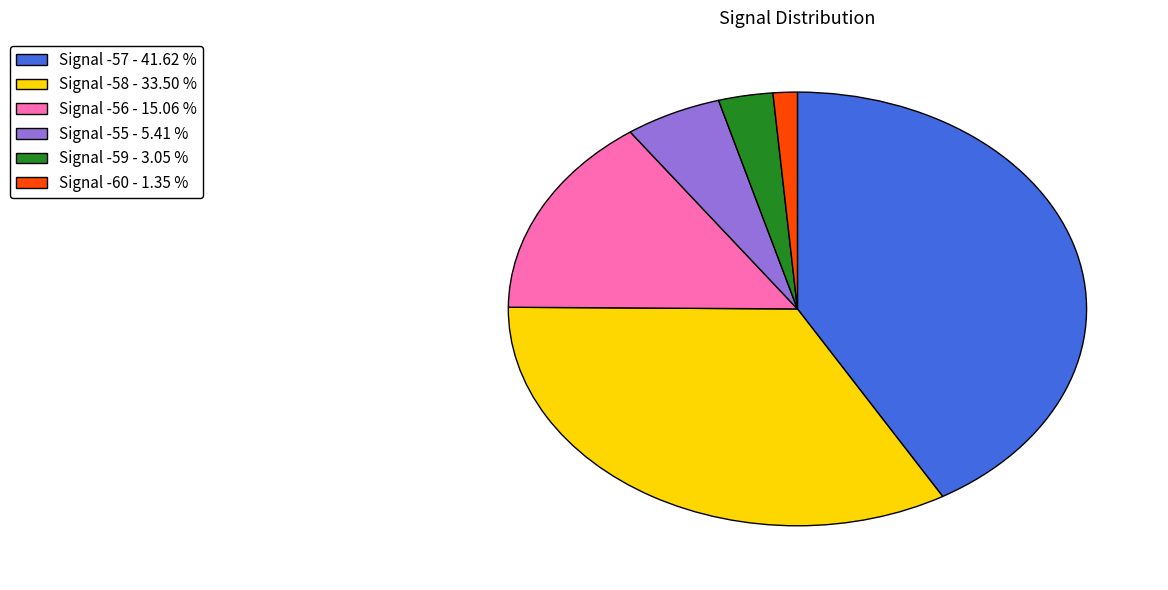

Rank the categories by value from lowest to highest.

Signal -60 - 1.35 %, Signal -59 - 3.05 %, Signal -55 - 5.41 %, Signal -56 - 15.06 %, Signal -58 - 33.50 %, Signal -57 - 41.62 %